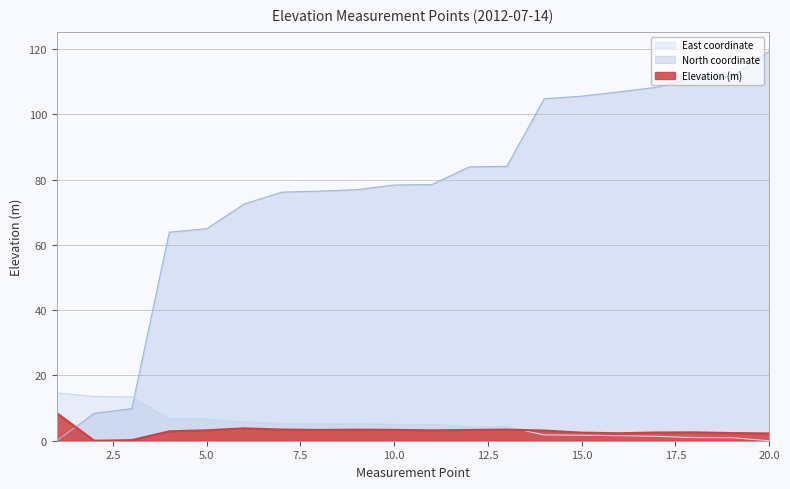

How many interior local peaks does the Elevation (m) series have?

4